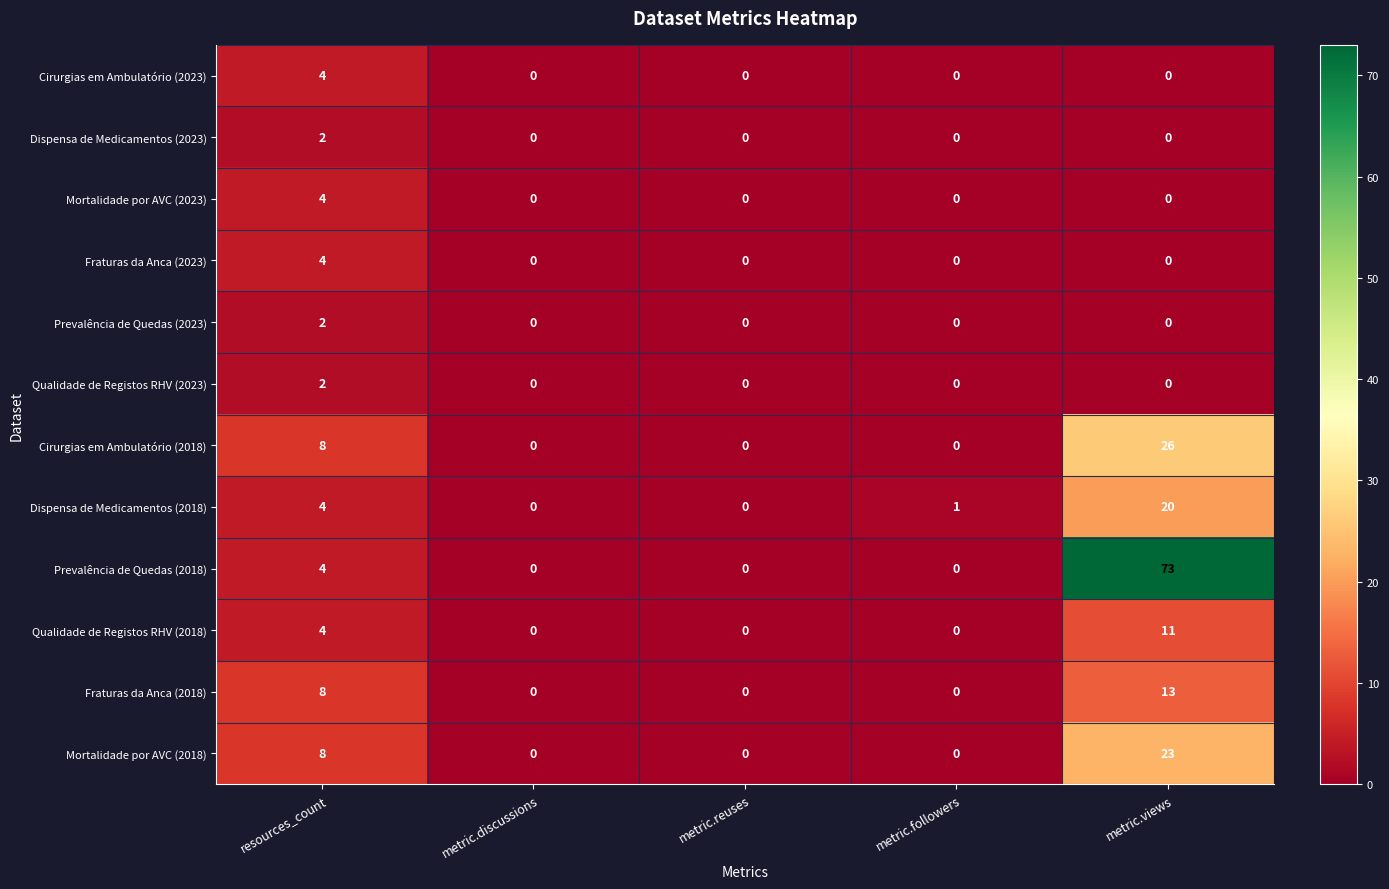

How many series are shown in this chart?

12